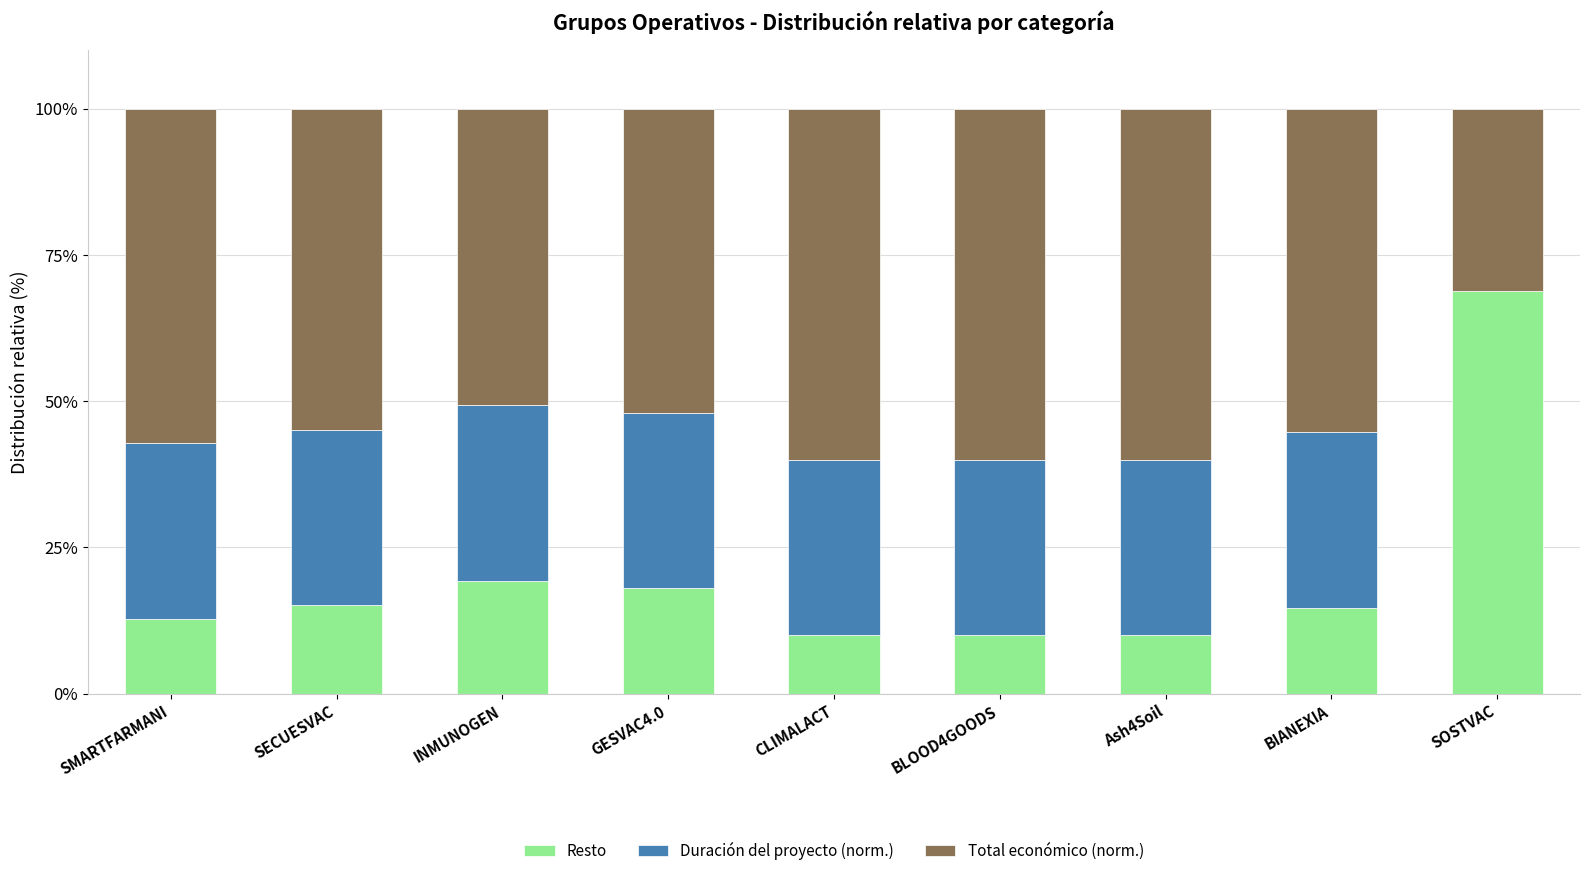

The value of Resto at BIANEXIA is 22.7. True or false?

False